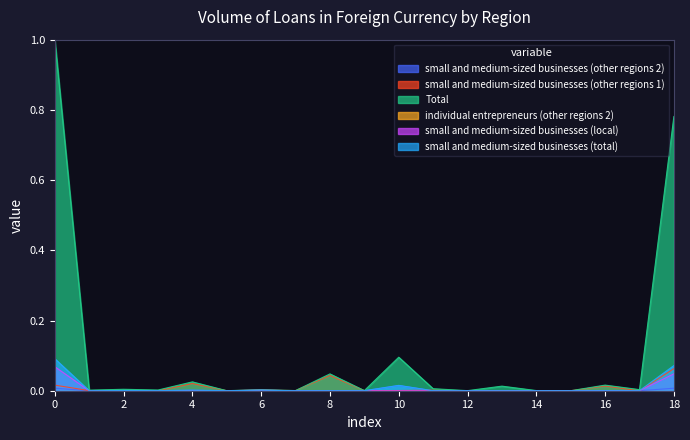

What is the maximum value for Total?

1.0